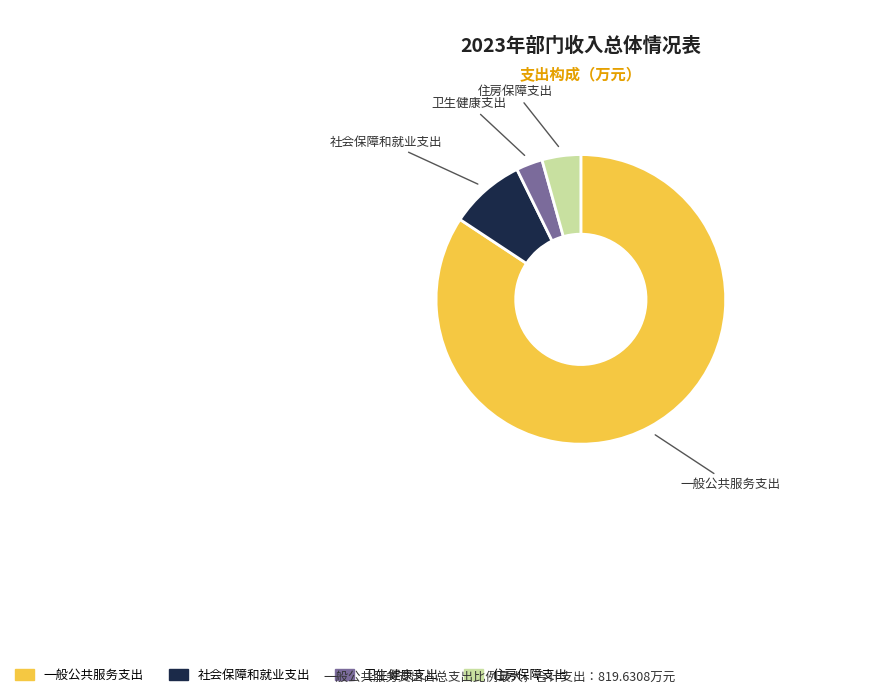

Is the sum of 住房保障支出 and 卫生健康支出 greater than half?

No